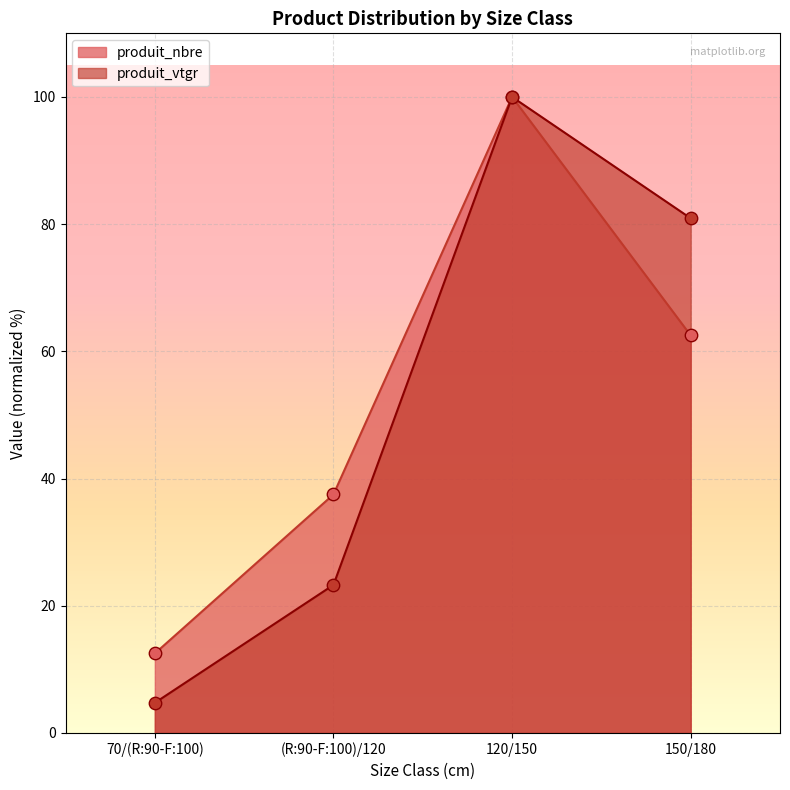

Which series reaches the minimum Y coordinate?

produit_vtgr